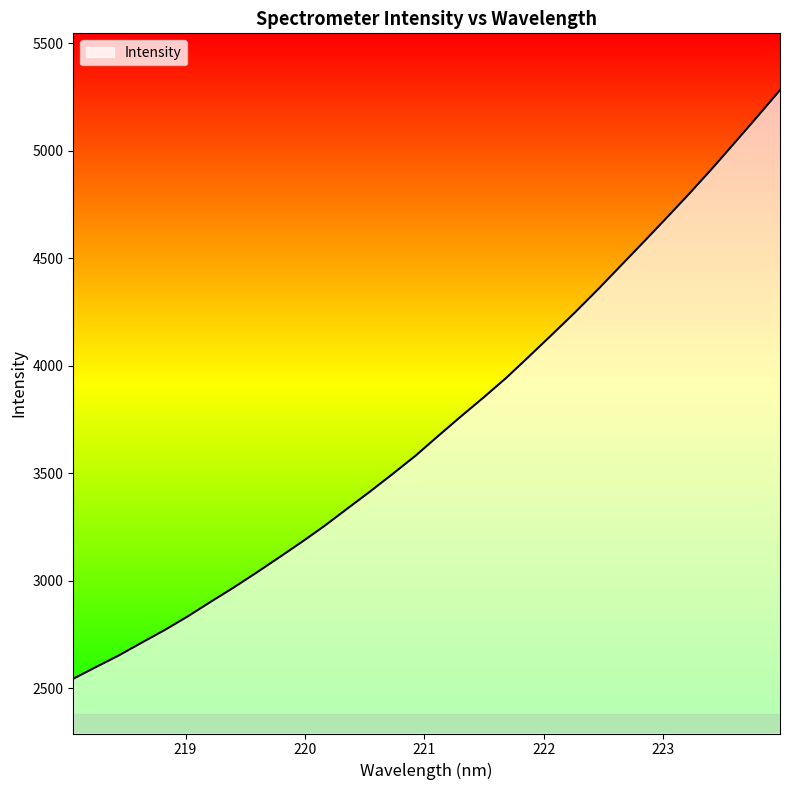

What is the difference between the maximum and minimum values?

2736.1